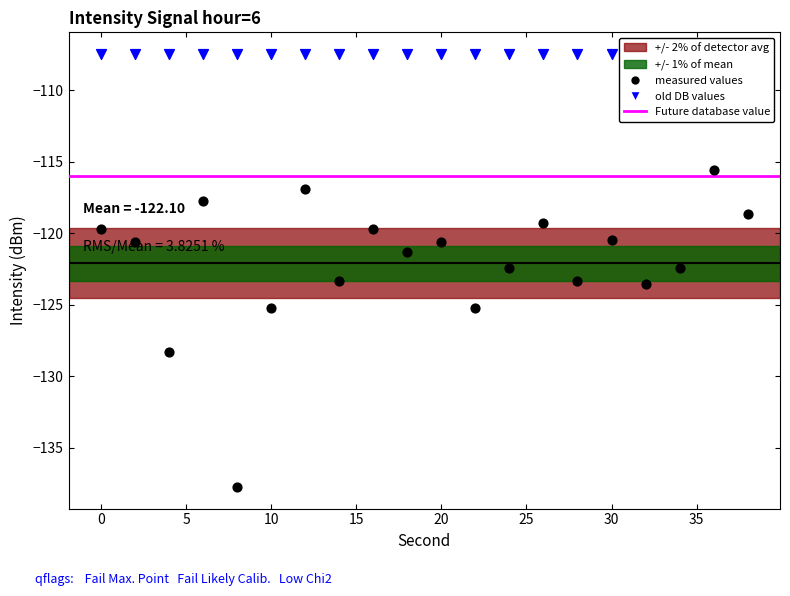

What is the change in value from 10 to 18?

+3.9